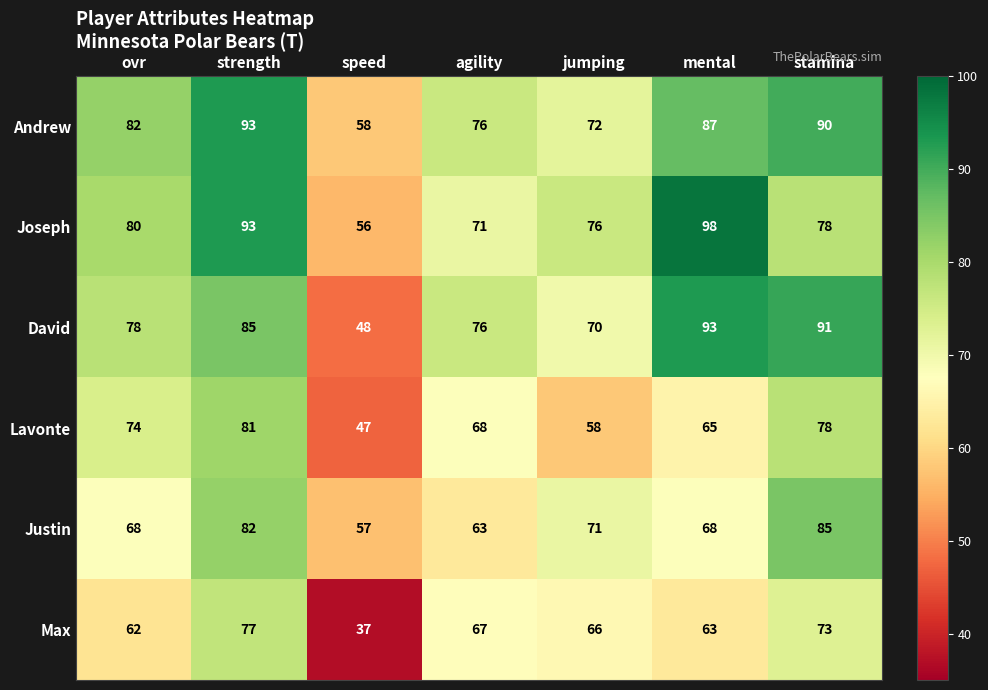

The value of Lavonte at ovr is 74. True or false?

True